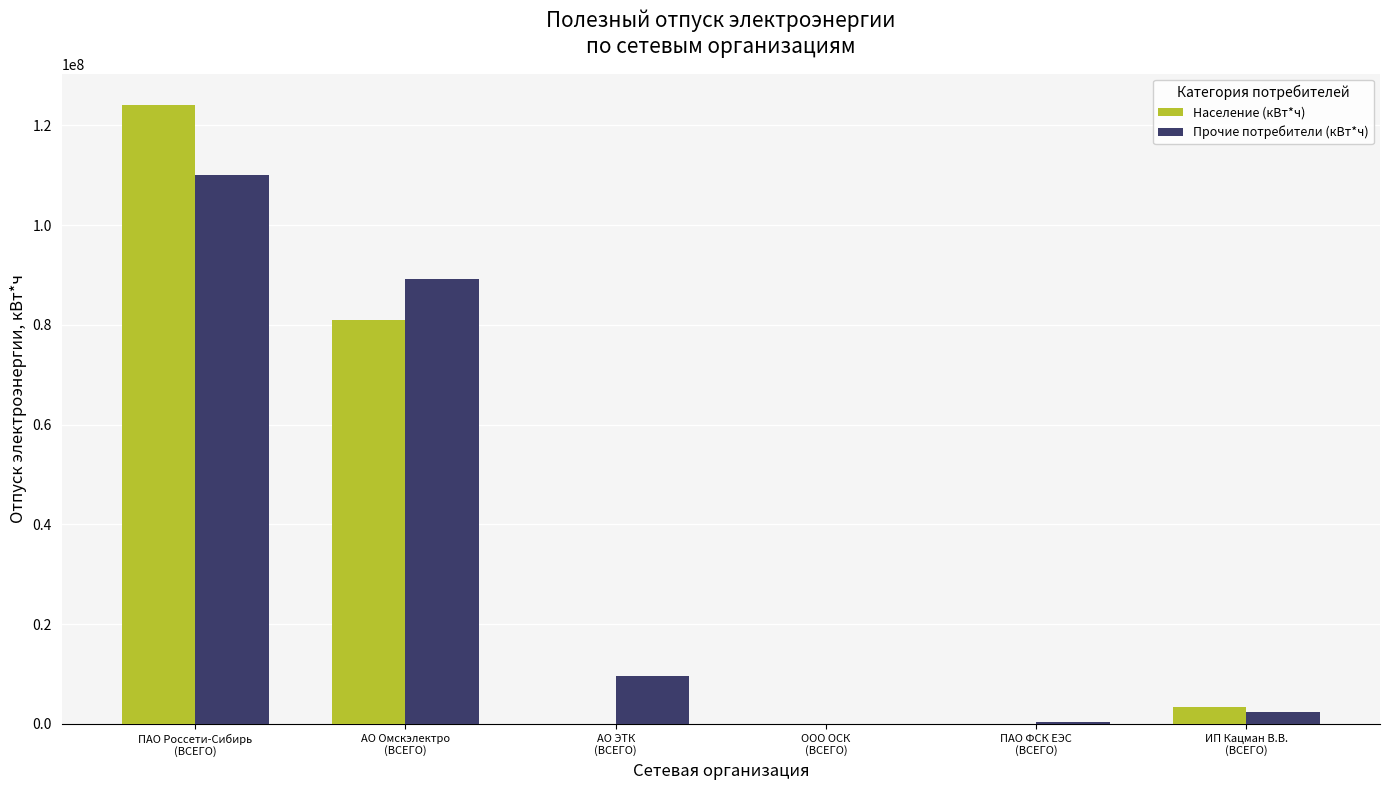

What is the sum of all Прочие потребители (кВт*ч) values?

211584153.7